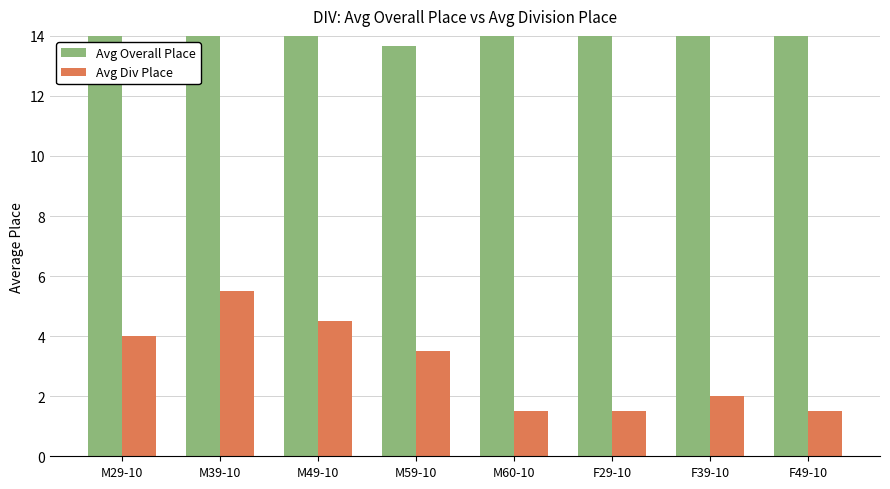

What is the average value of the Avg Overall Place series?

23.9